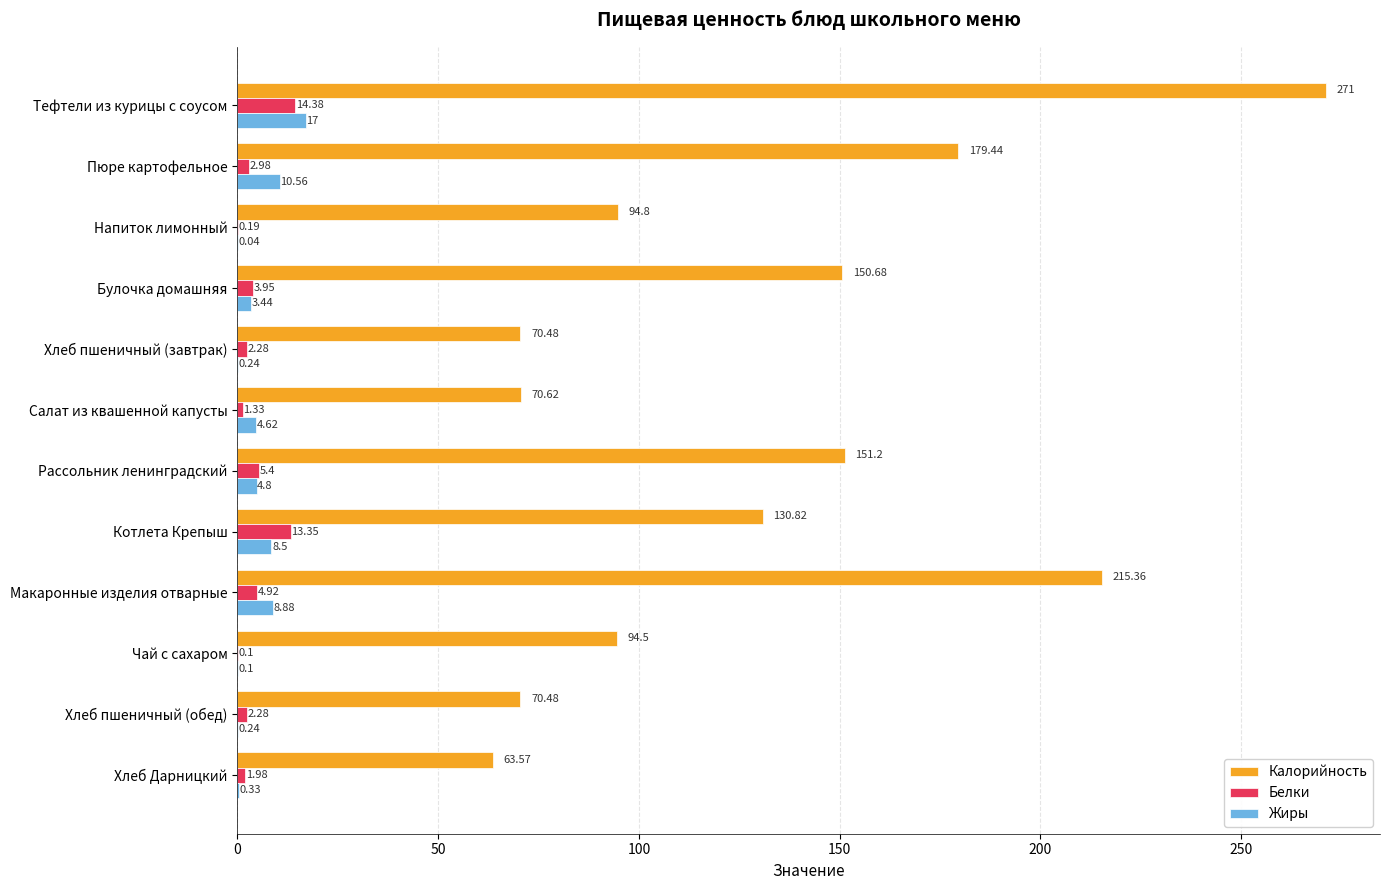

What is the sum of all Жиры values?

58.8